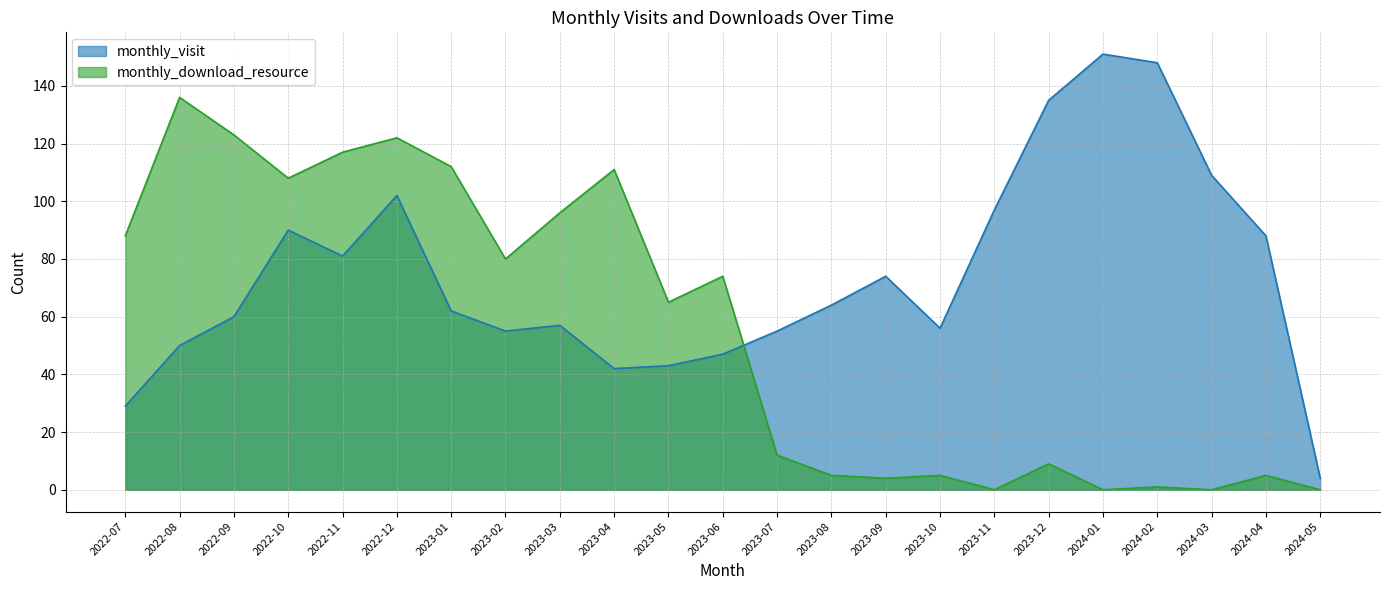

Is the value of monthly_visit at 2023-12 greater than the value of monthly_download_resource at 2023-06?

Yes